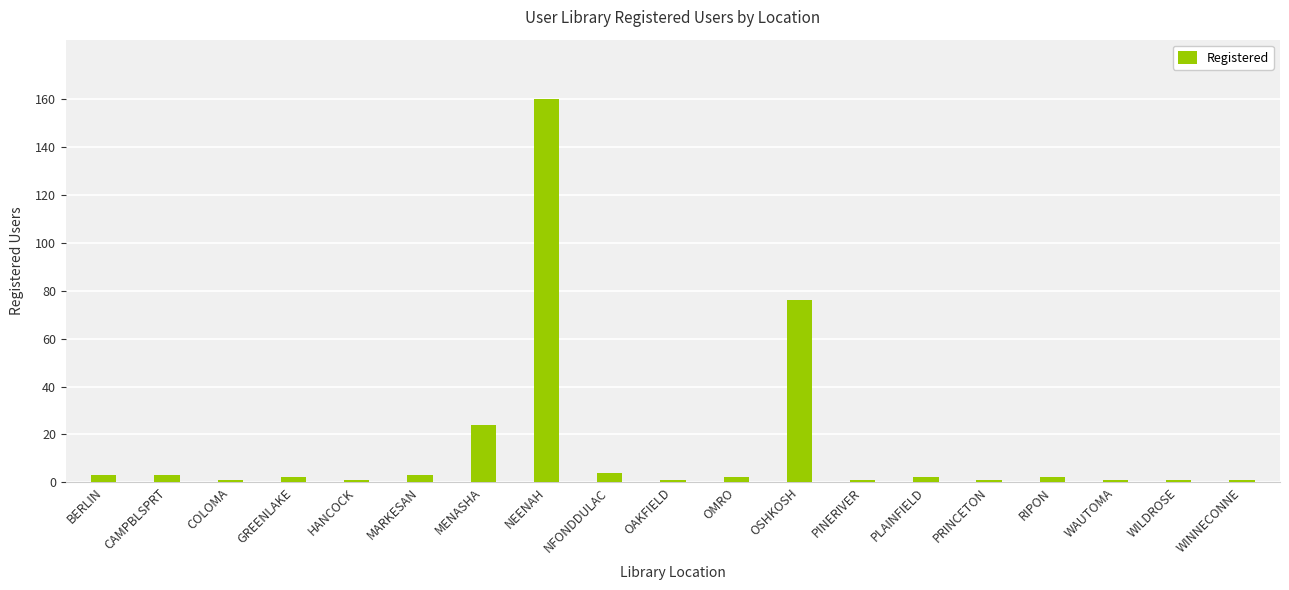

Reading left to right, extract all data points from this chart.

BERLIN=3	CAMPBLSPRT=3	COLOMA=1	GREENLAKE=2	HANCOCK=1	MARKESAN=3	MENASHA=24	NEENAH=160	NFONDDULAC=4	OAKFIELD=1	OMRO=2	OSHKOSH=76	PINERIVER=1	PLAINFIELD=2	PRINCETON=1	RIPON=2	WAUTOMA=1	WILDROSE=1	WINNECONNE=1